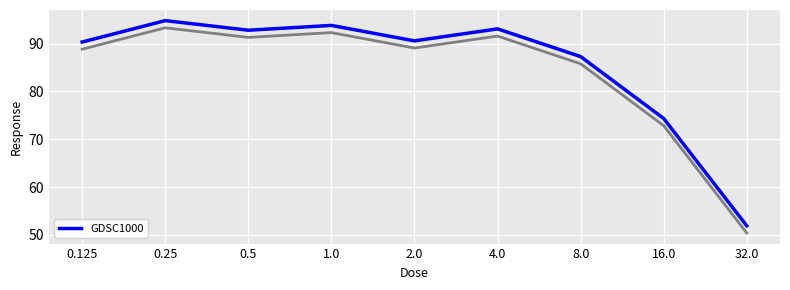

Rank the categories by value from lowest to highest.

32.0, 16.0, 8.0, 0.125, 2.0, 0.5, 4.0, 1.0, 0.25